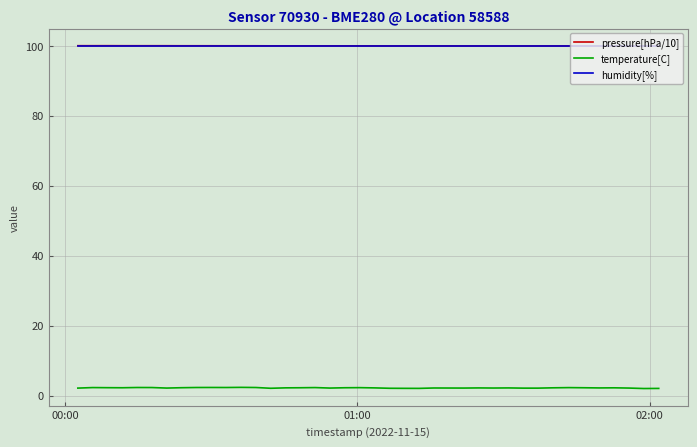

True or false: pressure[hPa/10] and temperature[C] cross at least once.

False